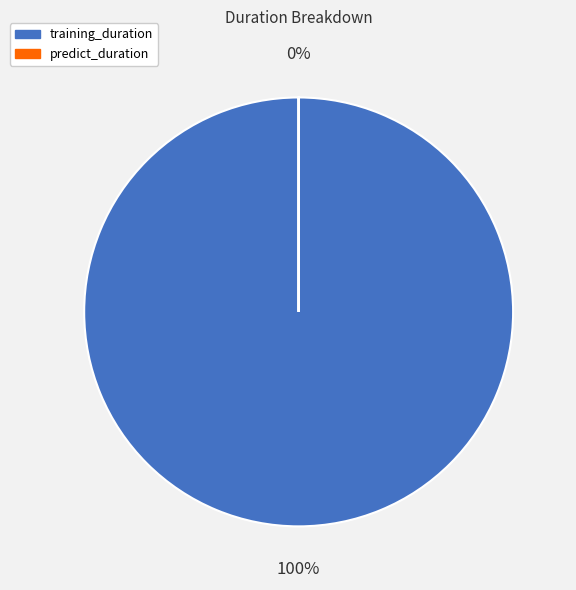

Which category accounts for the majority?

training_duration